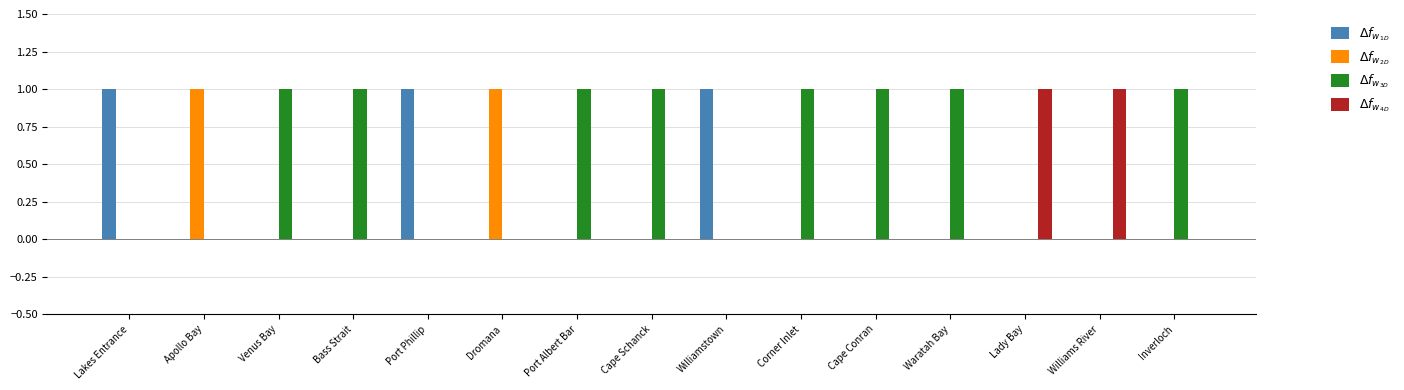

How many groups of bars are there?

15